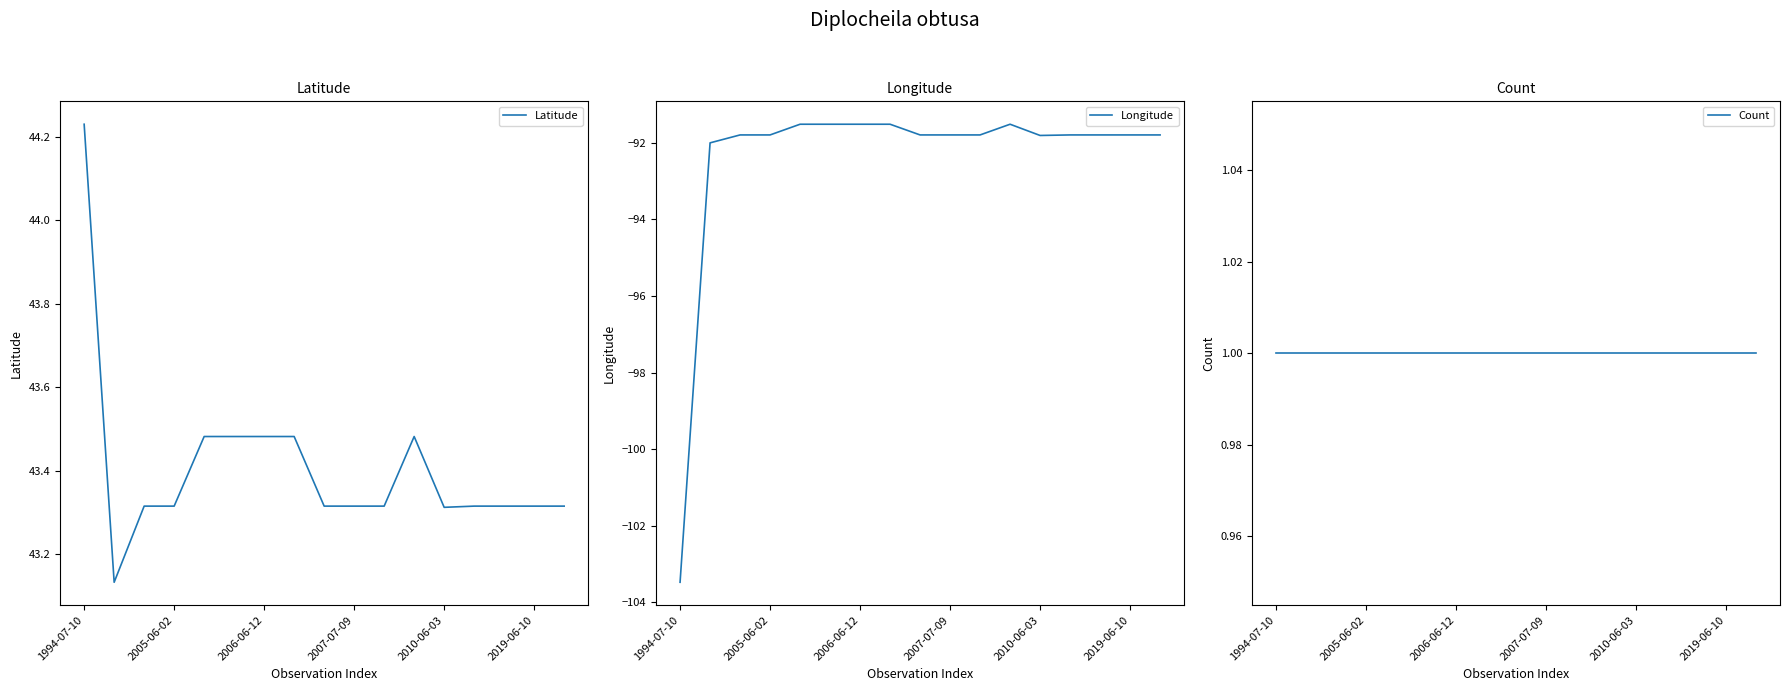

Which category has the lowest value in the Longitude series?

1994-07-10